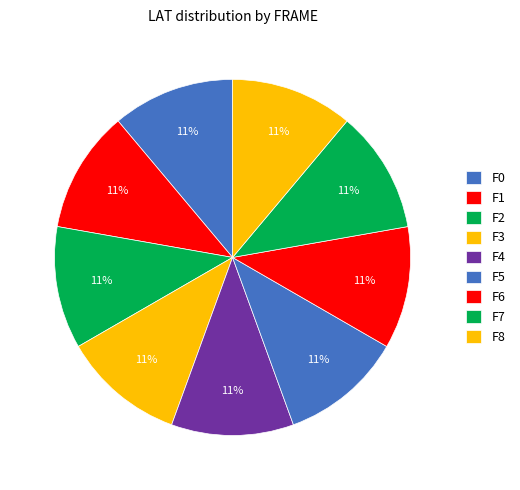

Does any single category account for the majority?

No